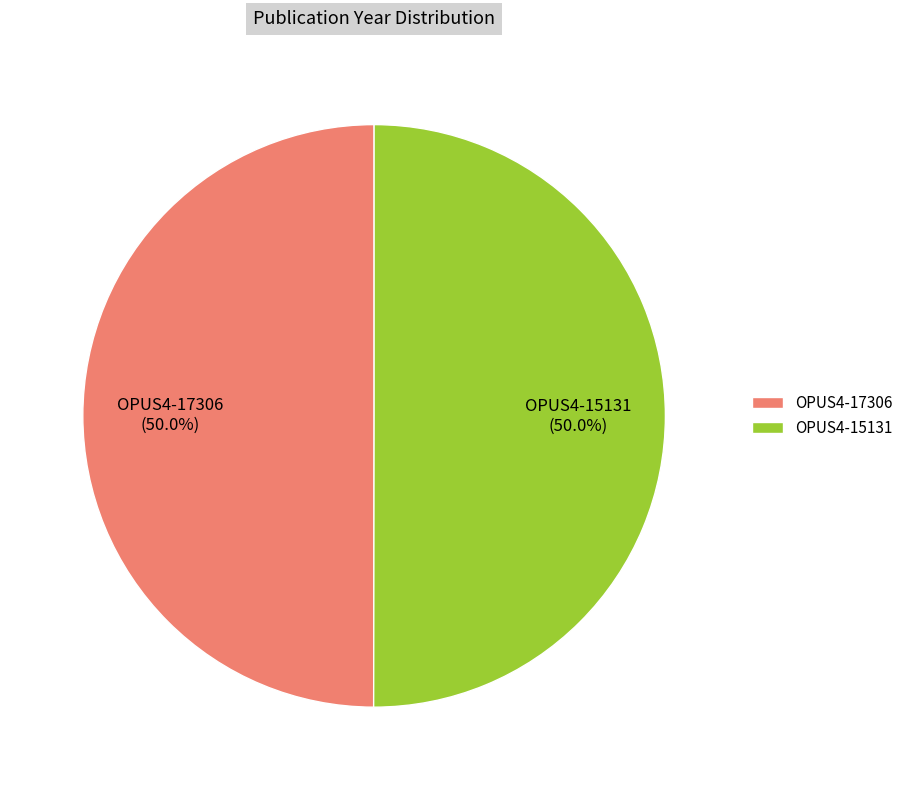

Count the number of slices in the pie.

2